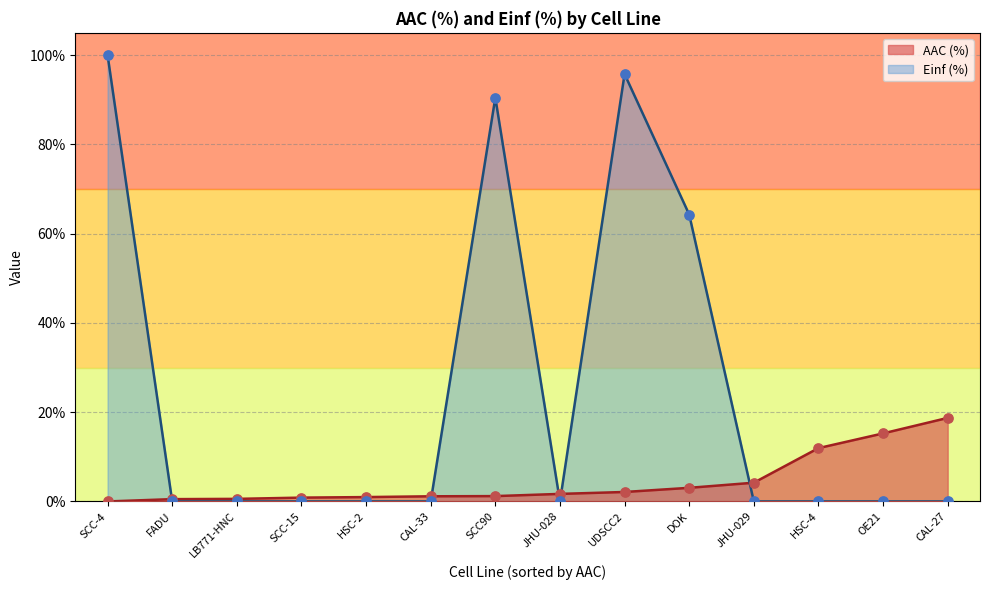

At how many categories does at least one series exceed 83?

3